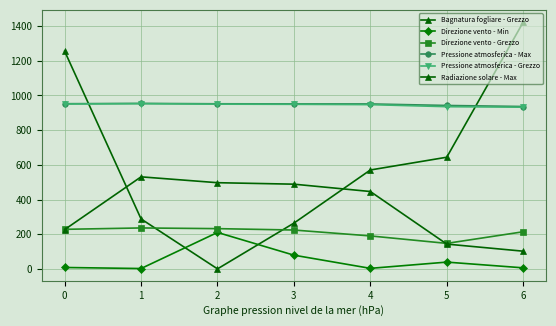

At which category does Bagnatura fogliare - Grezzo reach its first local valley?

2